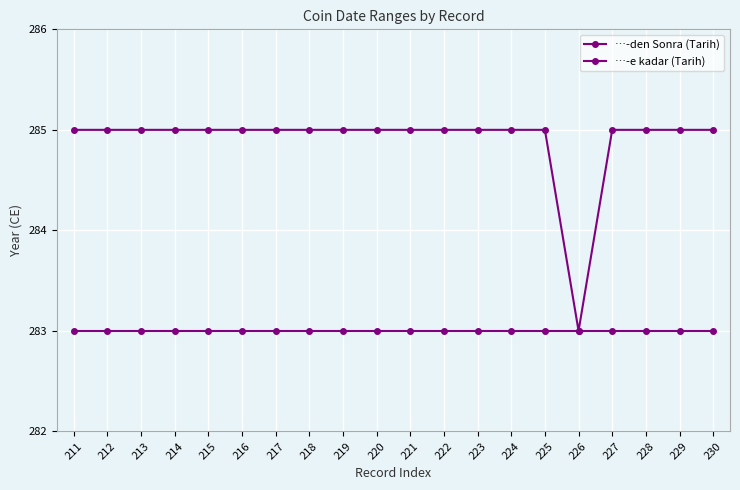

What is the total value across all series at 226?

566